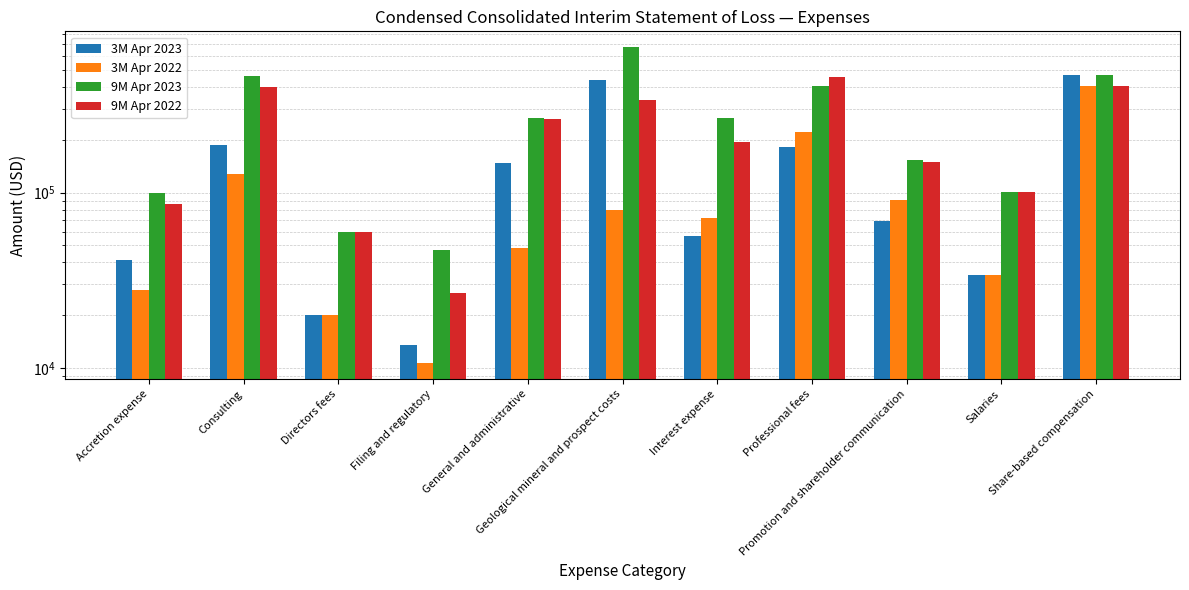

Between Directors fees and Salaries, which series saw the biggest shift?

9M Apr 2023